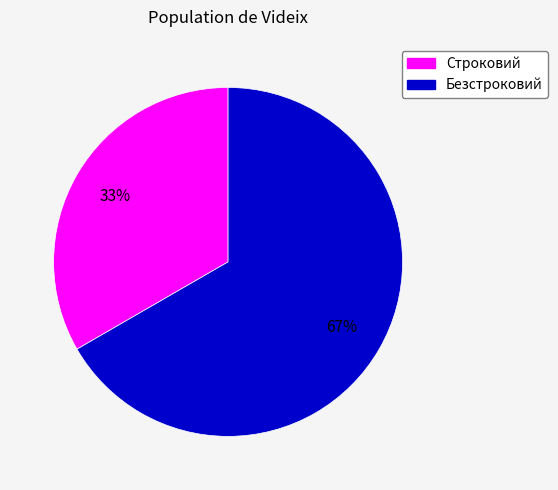

To the nearest percent, what portion does Строковий represent?

33%